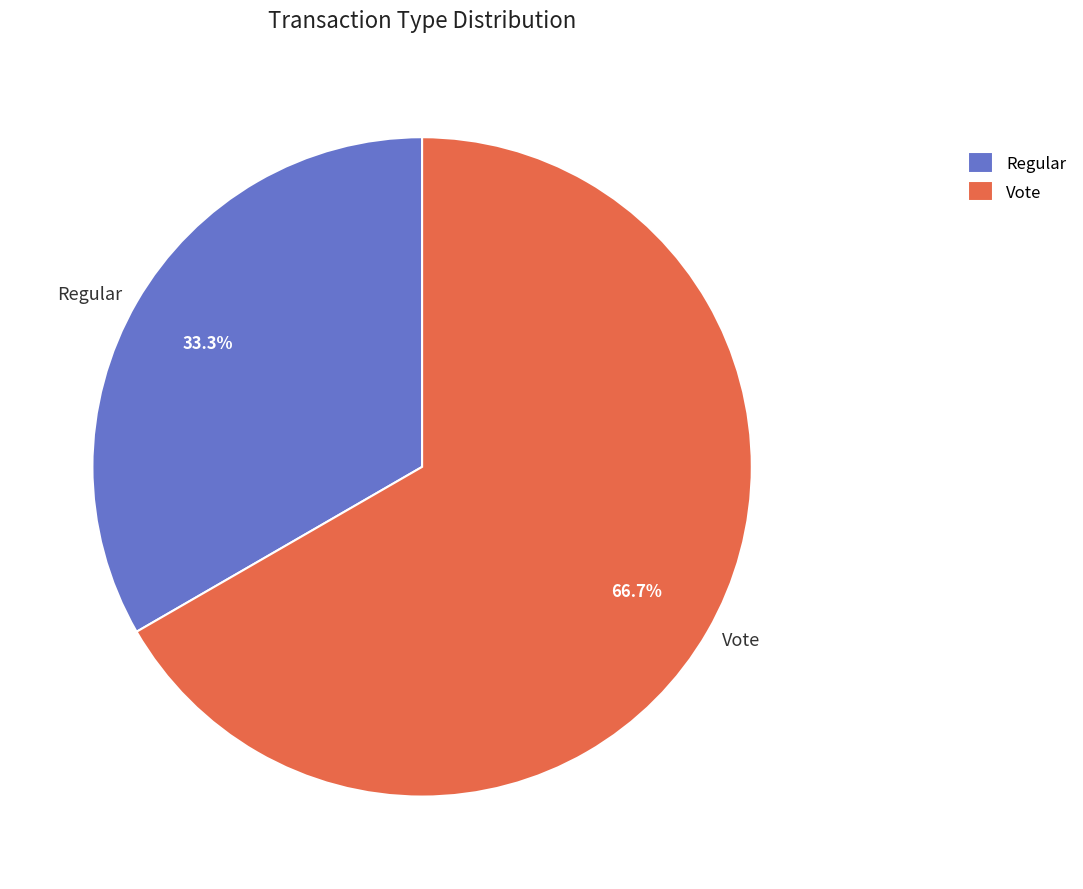

The Regular slice represents 24% of the pie. True or false?

False